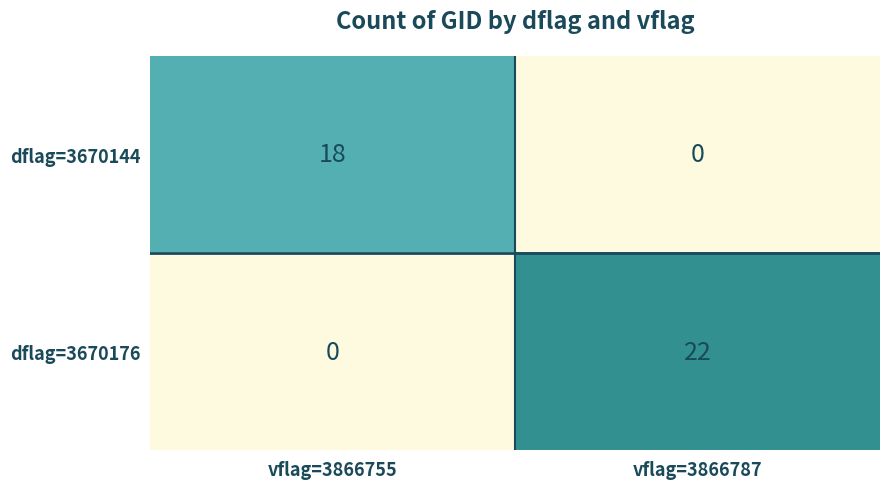

What is the maximum value for dflag=3670144?

18